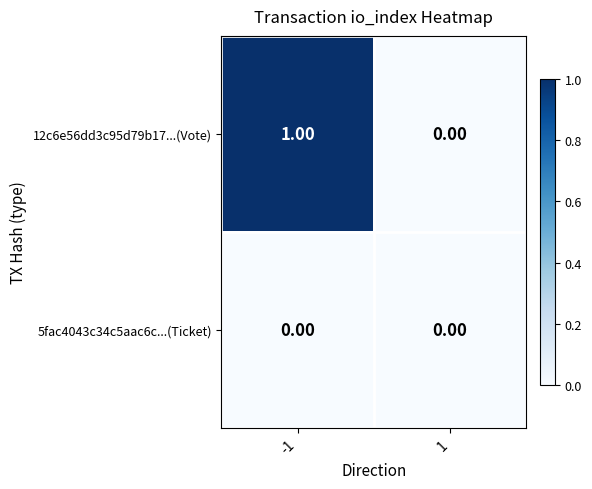

List the series in order of their peak value, lowest first.

5fac4043c34c5aac6c...(Ticket), 12c6e56dd3c95d79b17...(Vote)